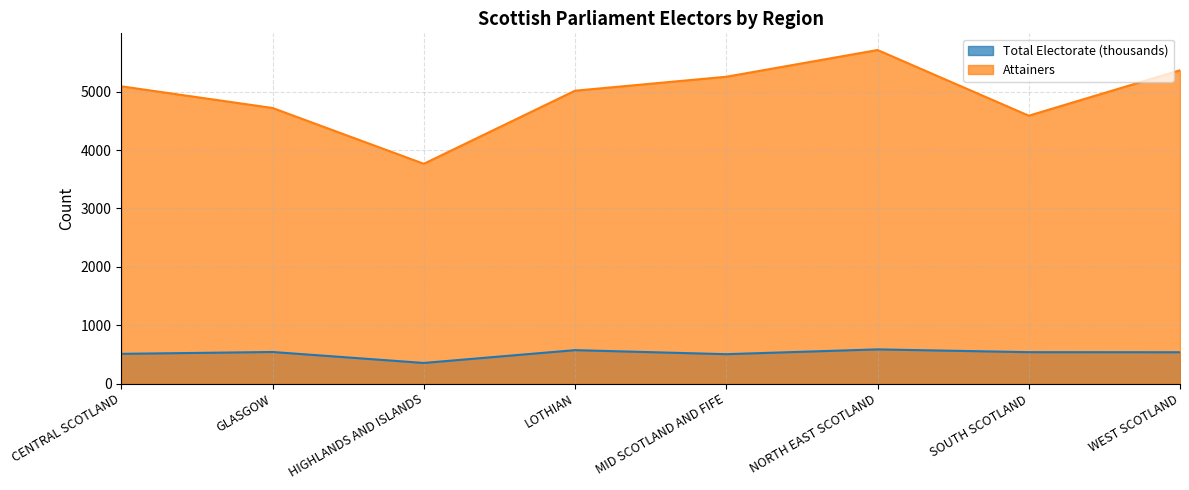

True or false: Total Electorate and Attainers cross at least once.

False